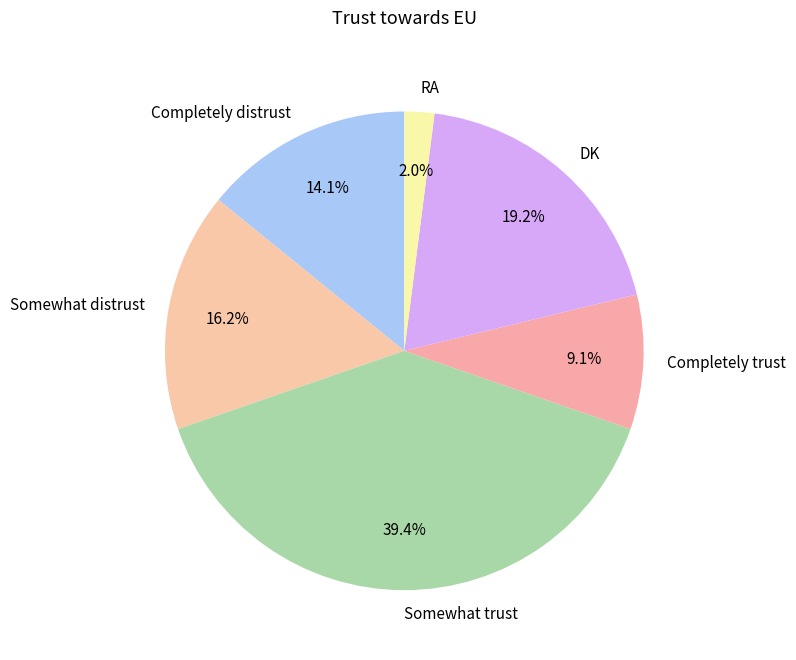

What is the total percentage of Somewhat trust and Somewhat distrust?

55.6%